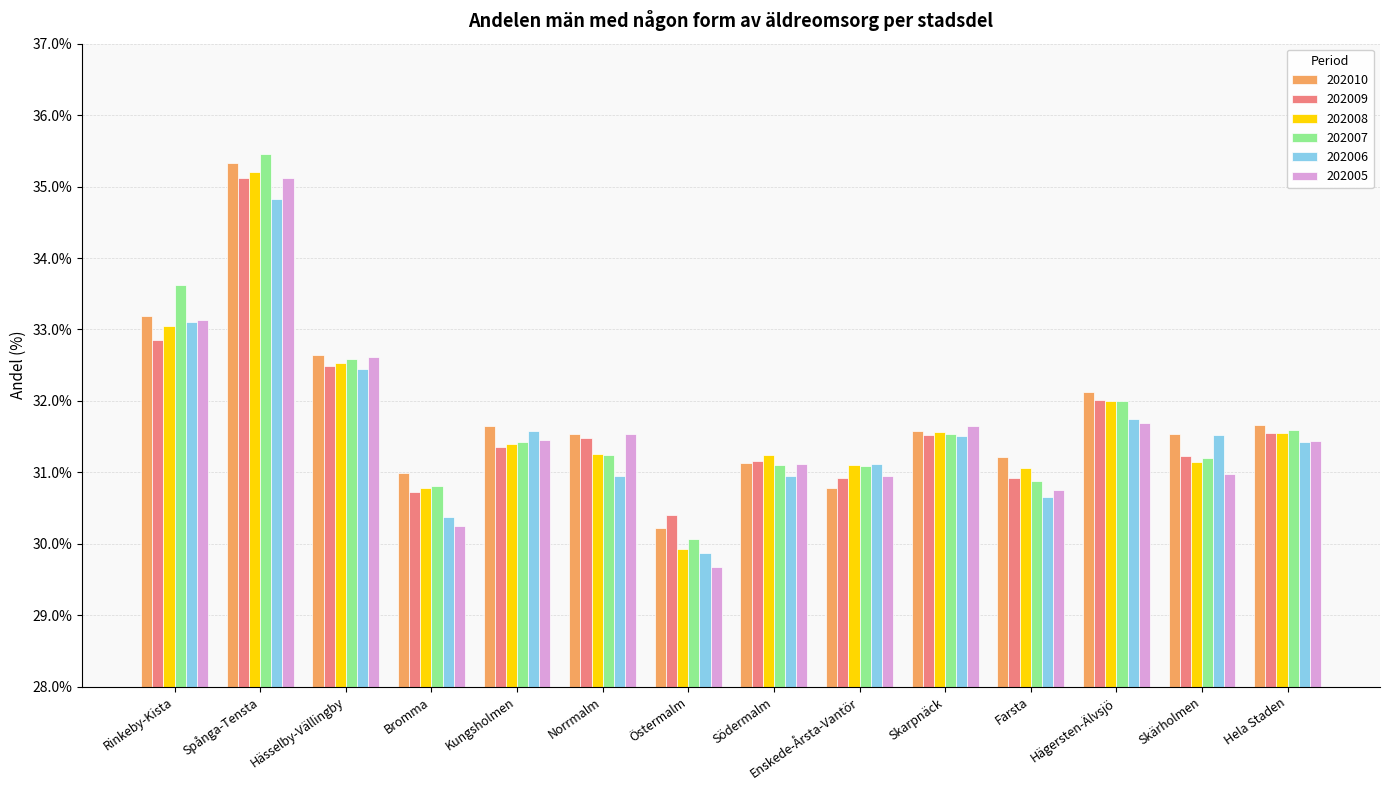

What is the sum of the 202007 values at Spånga-Tensta and Hela Staden?

67.0